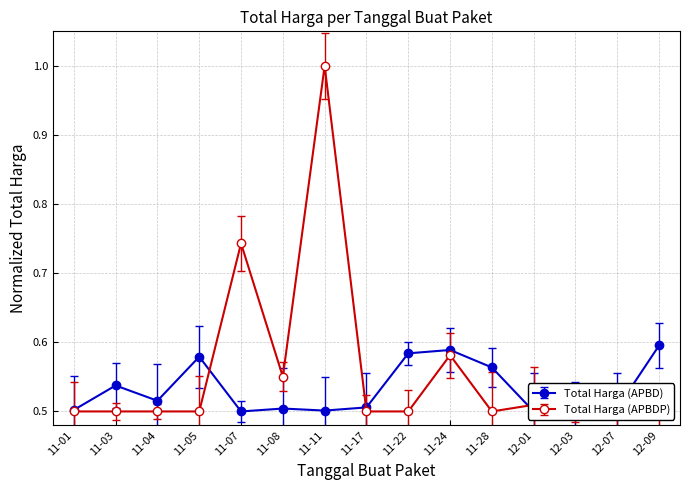

Where is the first local minimum for Total Harga (APBD)?

11-04